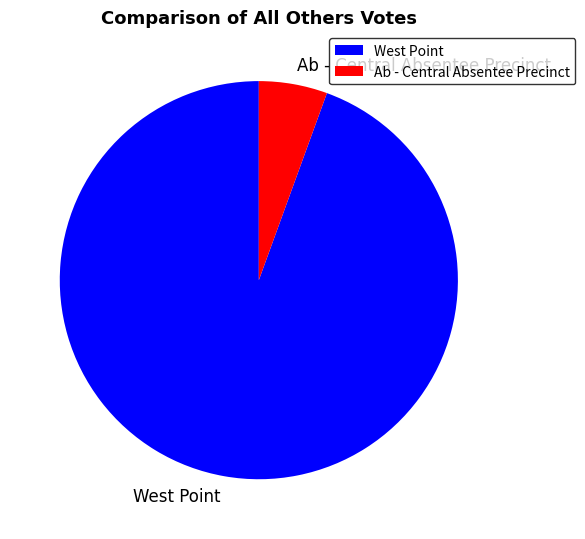

Rank the categories by value from highest to lowest.

West Point, Ab - Central Absentee Precinct